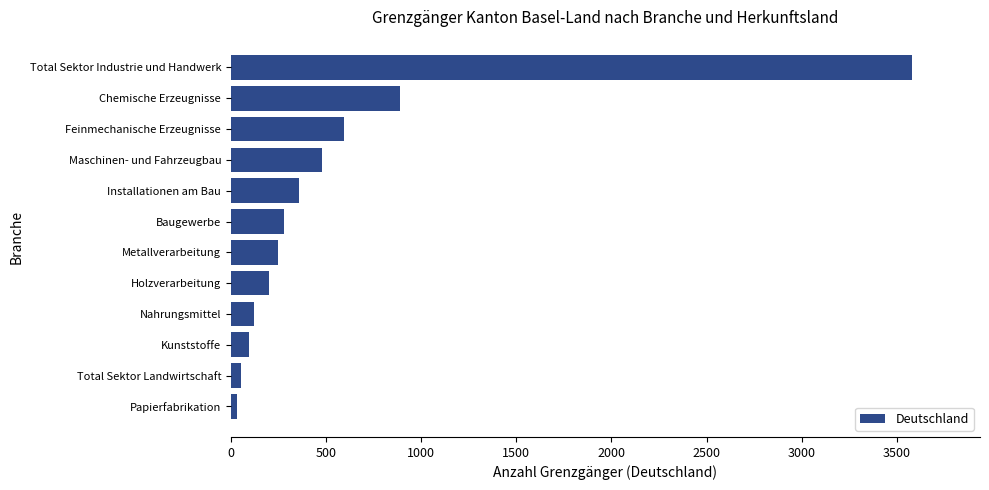

Which has a higher value, Holzverarbeitung or Feinmechanische Erzeugnisse?

Feinmechanische Erzeugnisse